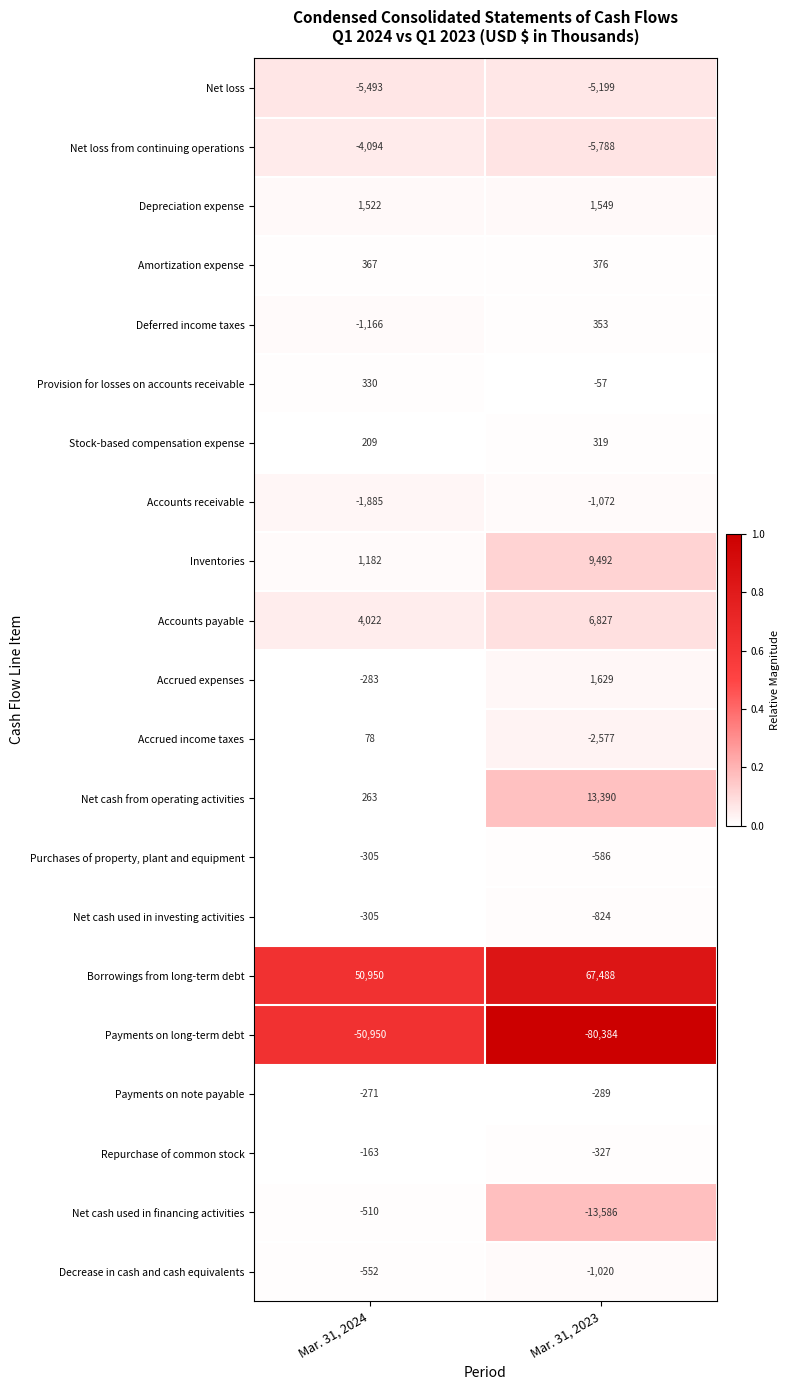

Which series changed the most between Mar. 31, 2024 and Mar. 31, 2023?

Payments on long-term debt